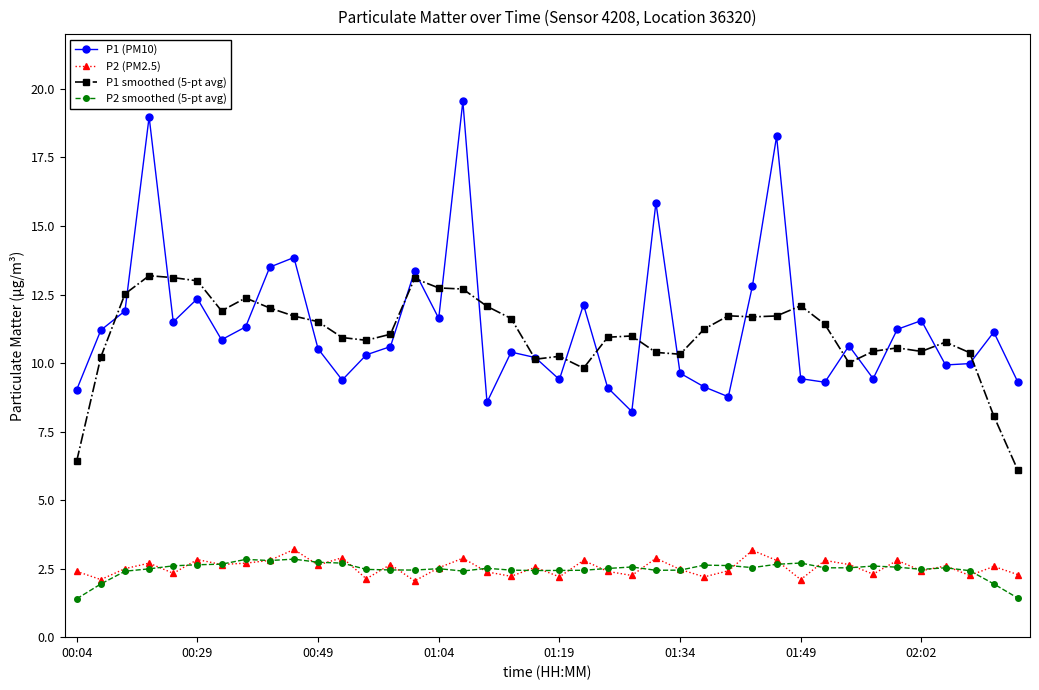

What is the minimum value shown in the chart?

1.4